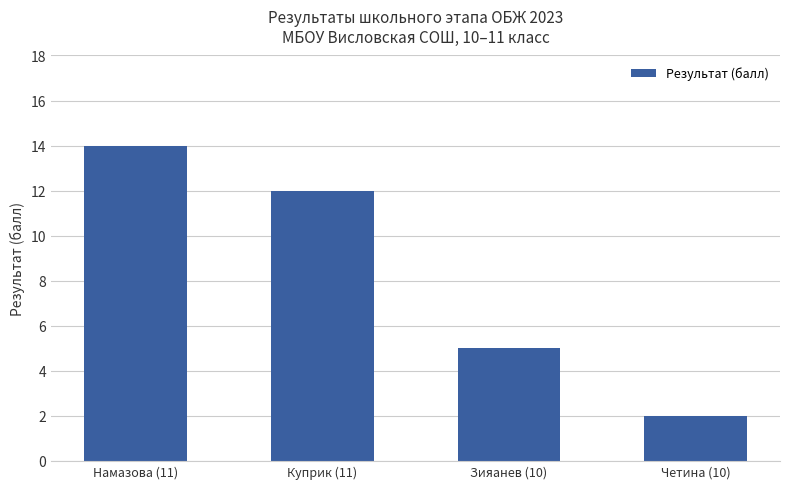

What position from the left is Куприк (11)?

2